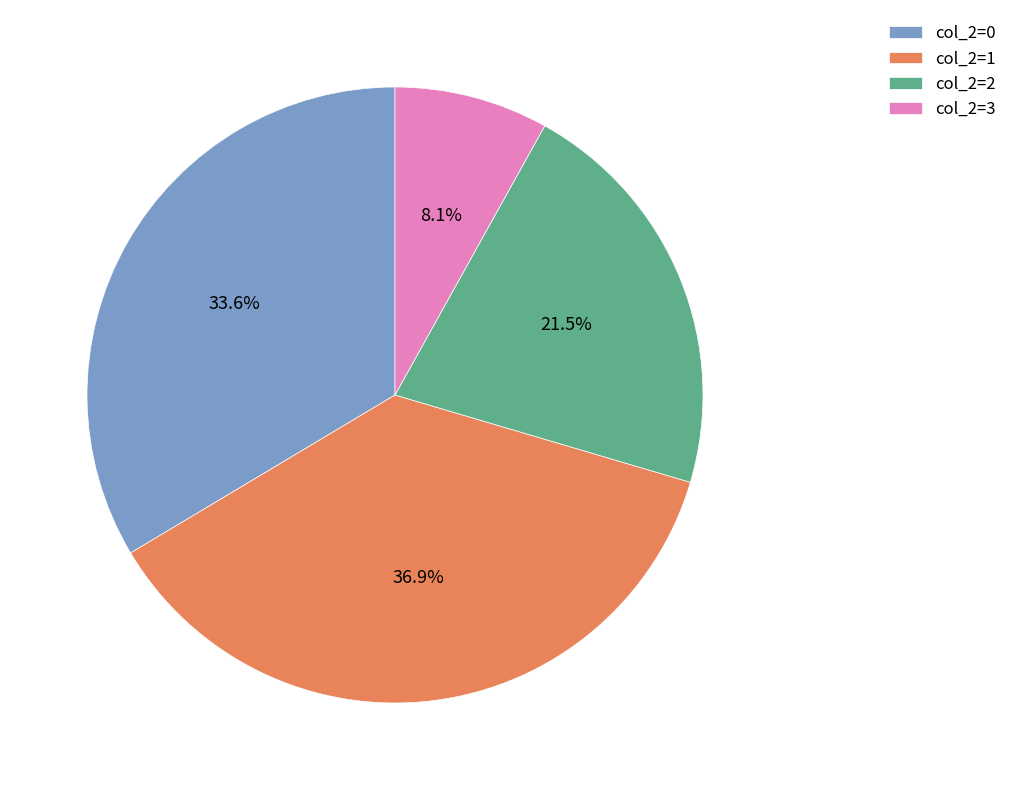

Does any single category account for the majority?

No